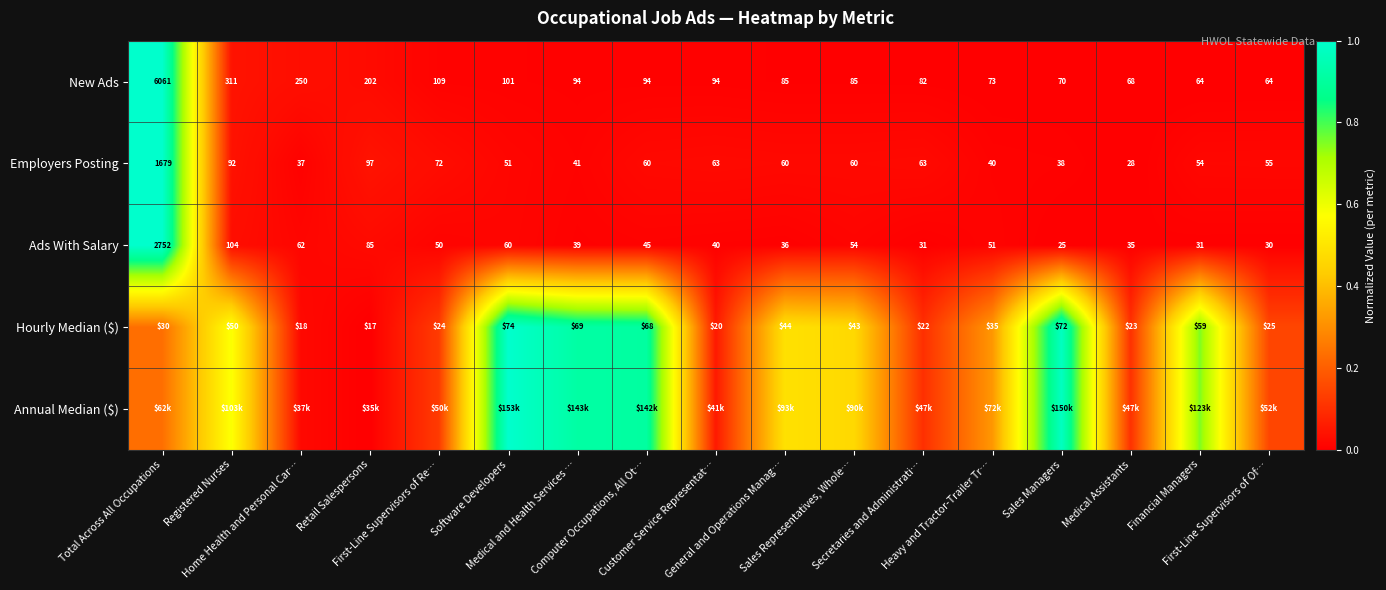

What value does the Annual Median ($) series have at Sales Managers?

1.0